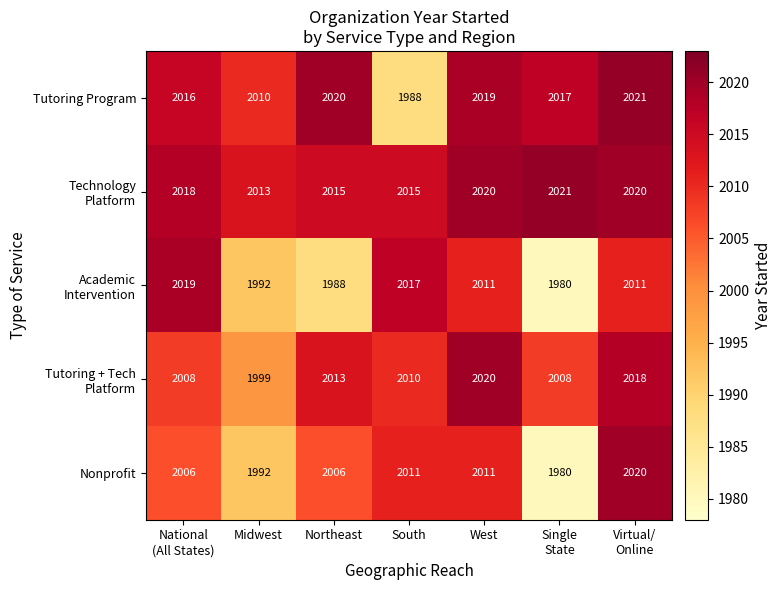

What is the total value across all series at National
(All States)?

10067